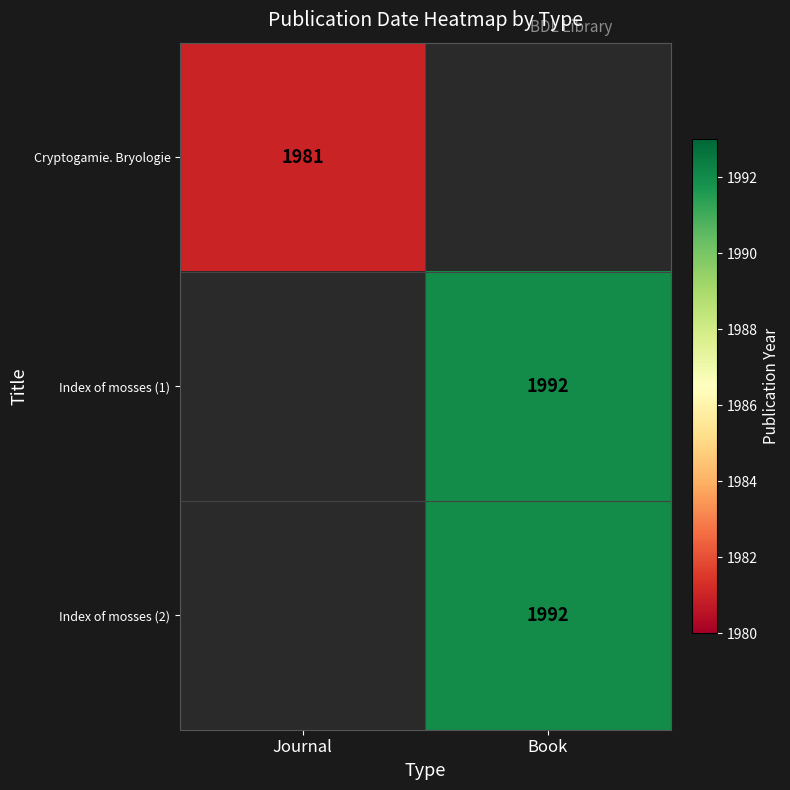

The Index of mosses (2) series shows 1992 at Book. True or false?

True